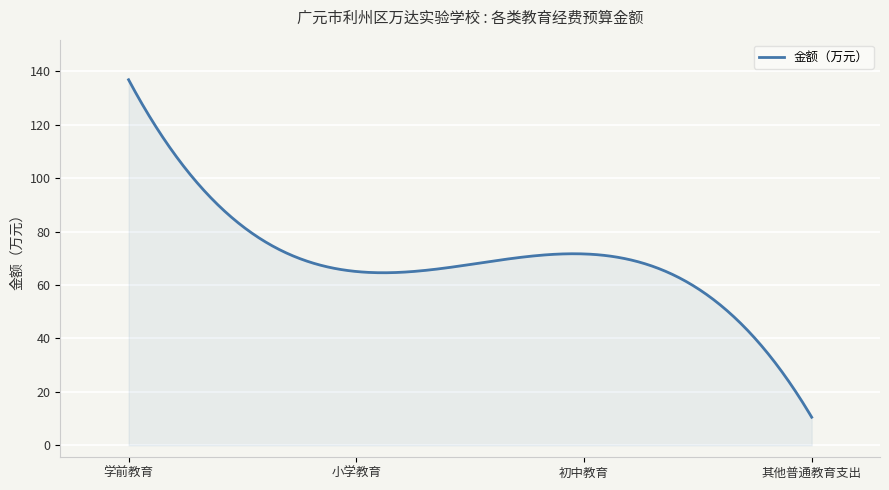

What is the difference between the maximum and minimum values?

126.3